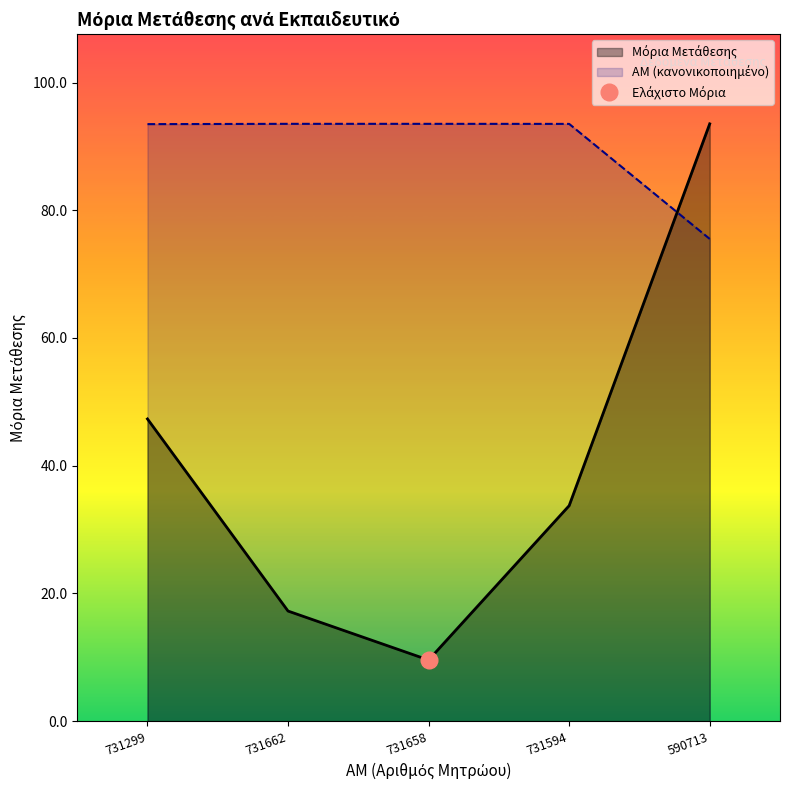

Reading left to right, what are all the values shown in this chart?

ΑΜ: 731299=93.5	731662=93.5	731658=93.5	731594=93.5	590713=75.5
Μόρια Μετάθεσης: 731299=47.3	731662=17.2	731658=9.6	731594=33.7	590713=93.5